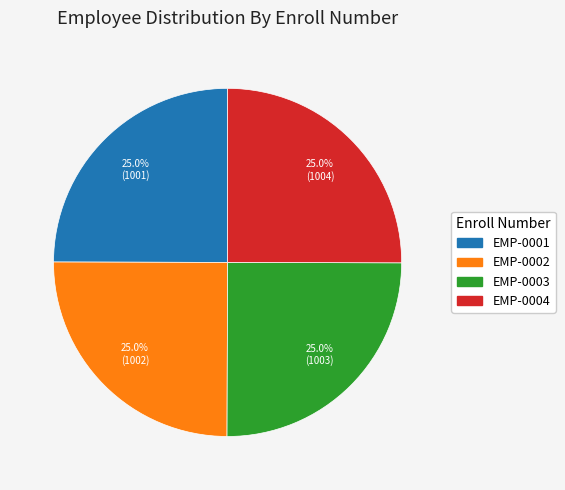

What is the ratio of the value at EMP-0002 to the value at EMP-0004?

1.0